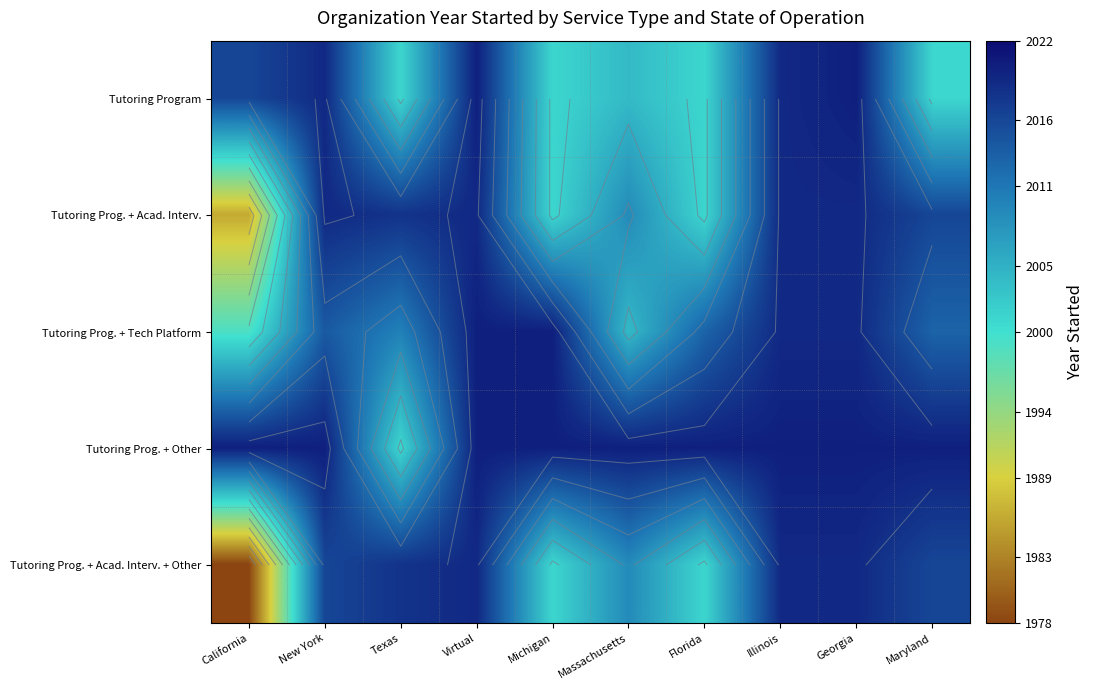

What is the difference between the highest and lowest values at California?

42